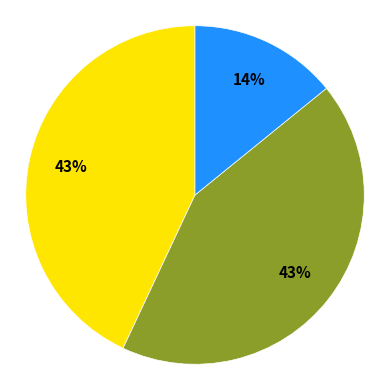

To the nearest percent, what is the difference between the largest and smallest slice percentages?

29%